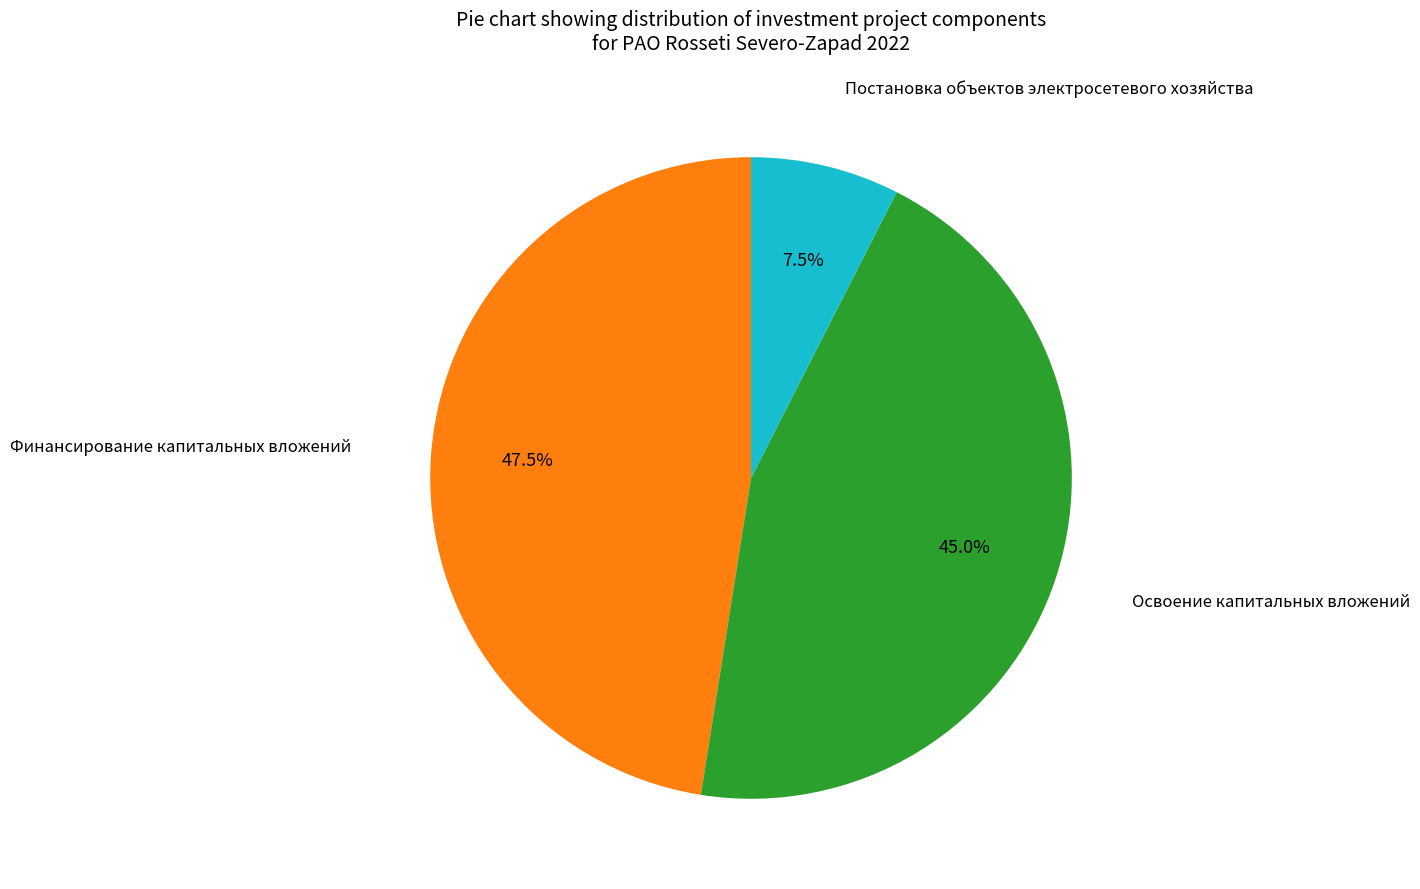

Which has a higher value, Финансирование капитальных вложений or Постановка объектов электросетевого хозяйства?

Финансирование капитальных вложений